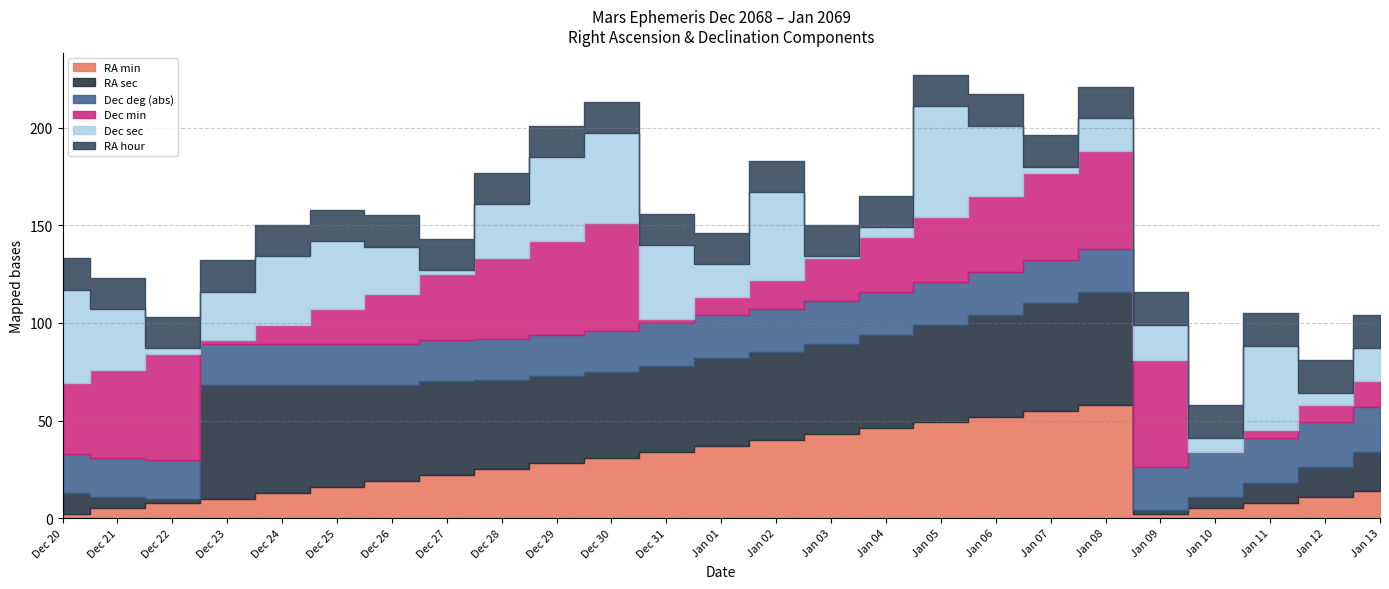

Between which two adjacent categories do Dec sec and Dec deg (abs) first intersect?

Dec 21 and Dec 22